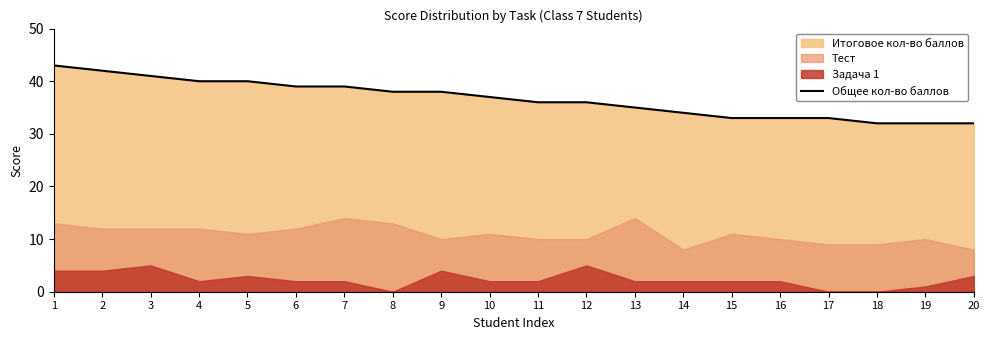

Count the number of categories in the chart.

20